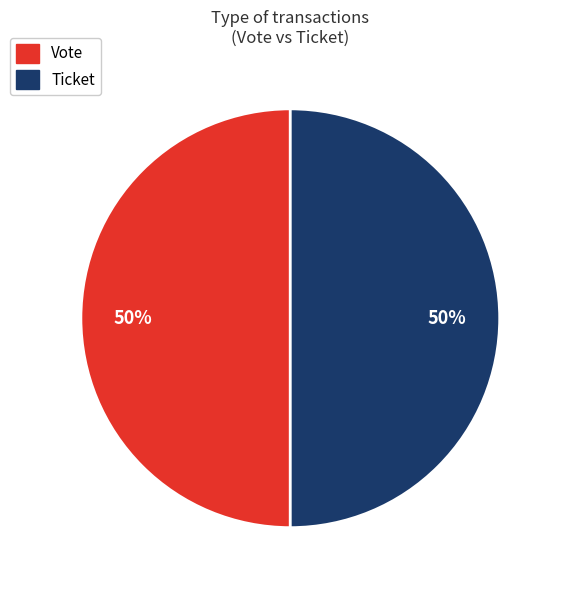

How many segments does this pie chart have?

2